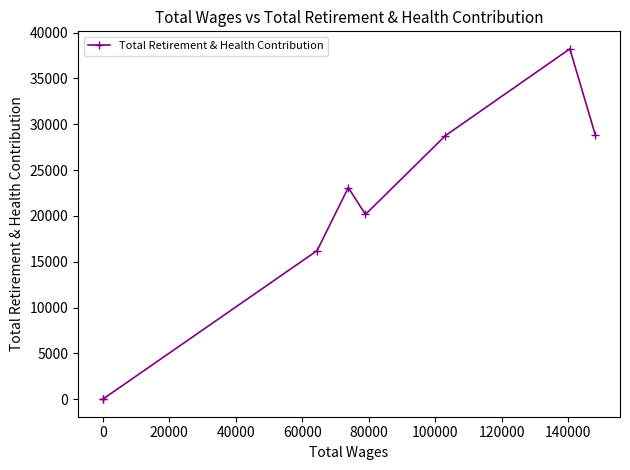

True or false: there are more than 0 points higher than both neighbors.

True